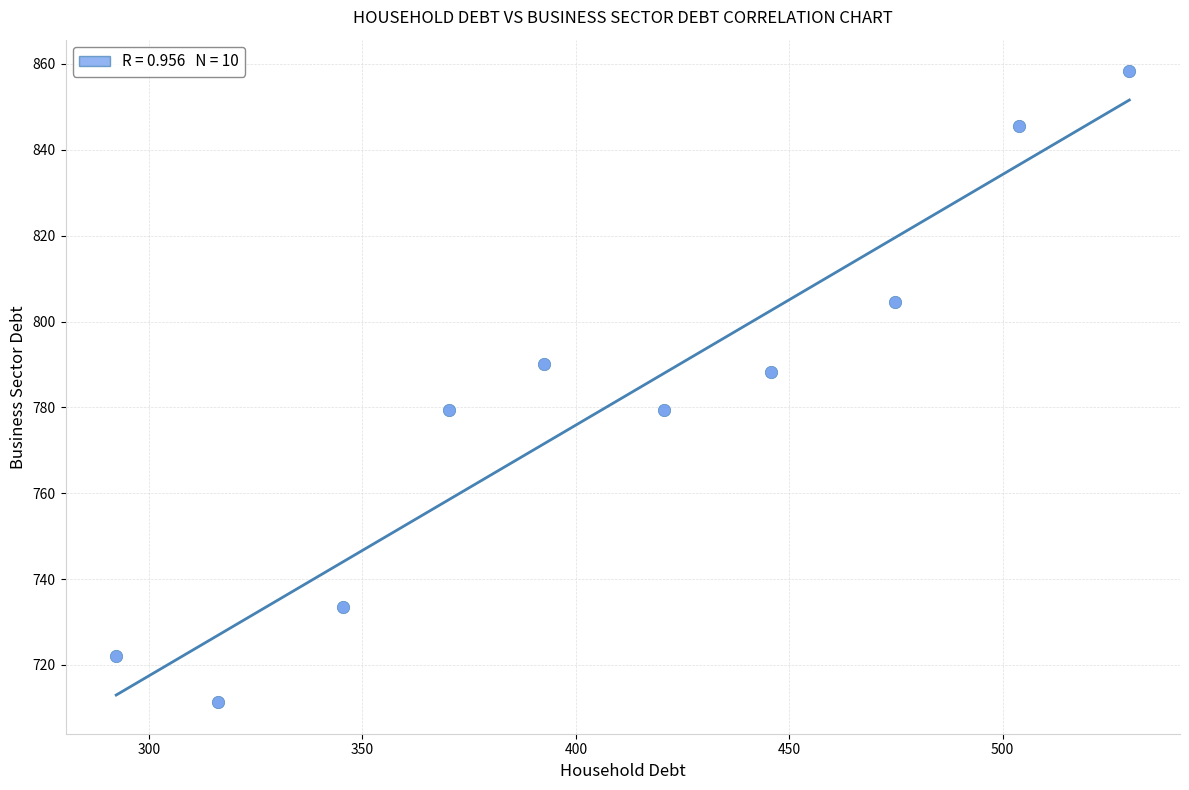

What is the average X value?

409.2